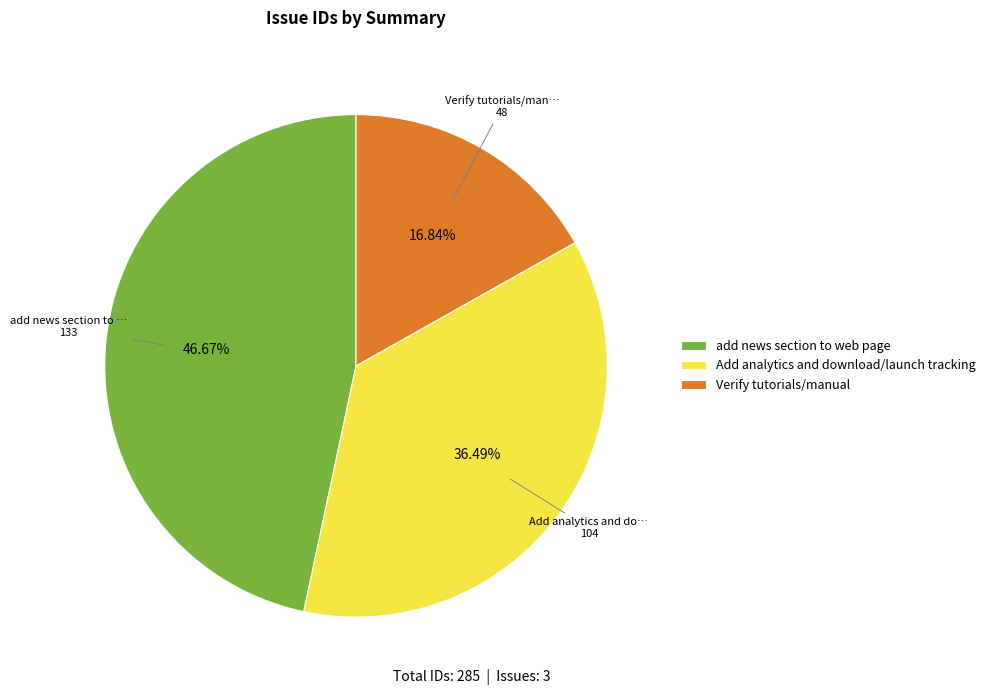

To the nearest percent, what is the combined percentage of Verify tutorials/manual and Add analytics and download/launch tracking?

53%